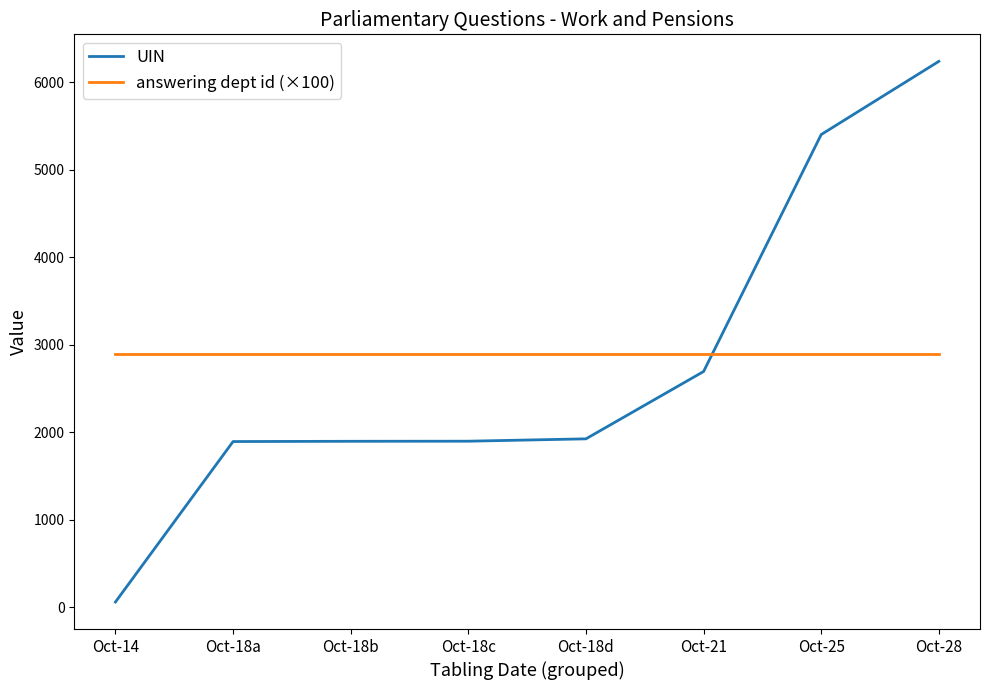

What are all the series names shown in the legend?

UIN, answering dept id (×100)